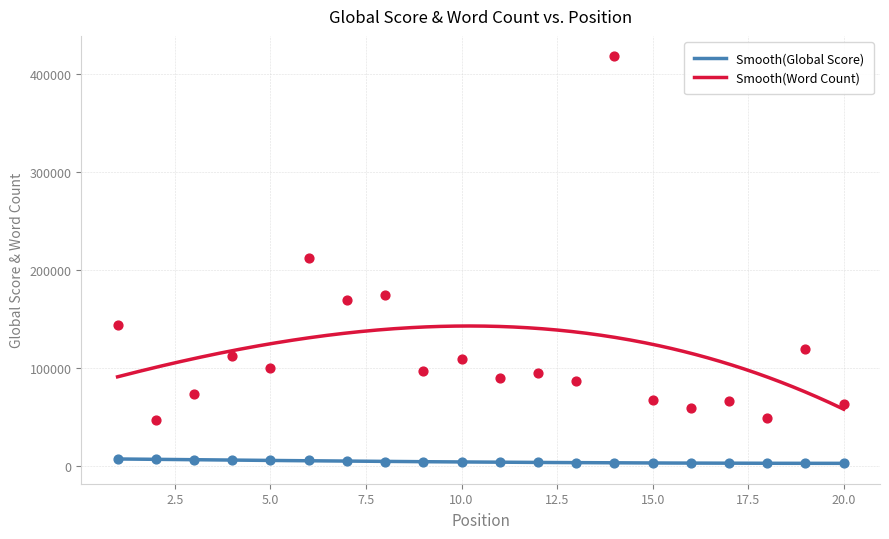

What are all the series names shown in the legend?

Global Score, Word Count